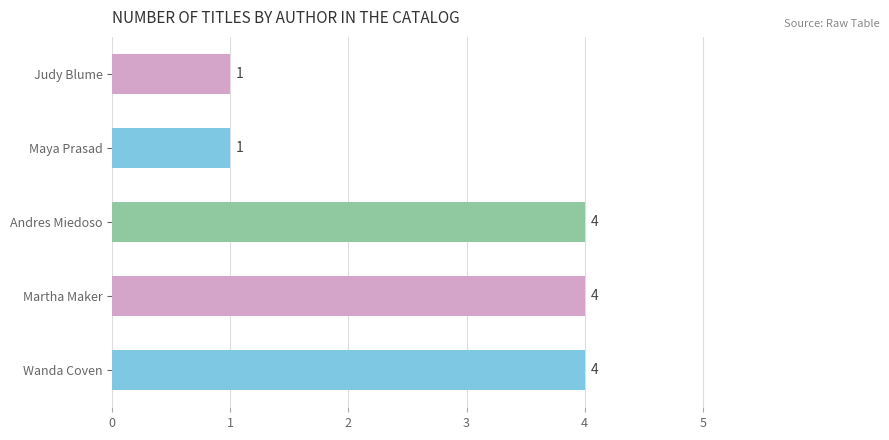

True or false: the data shows 4 at Andres Miedoso.

True